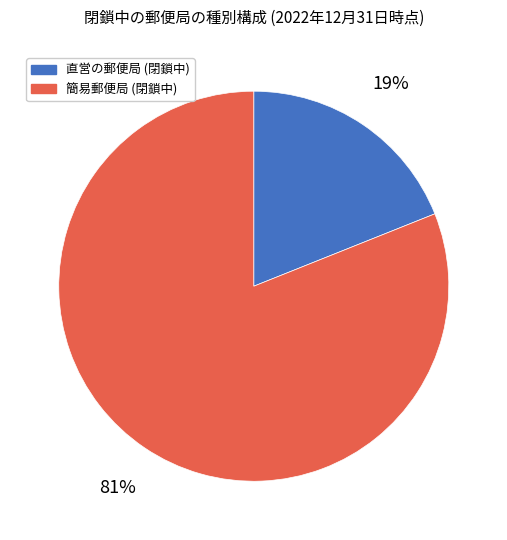

Is there any slice that represents more than half of the pie?

Yes